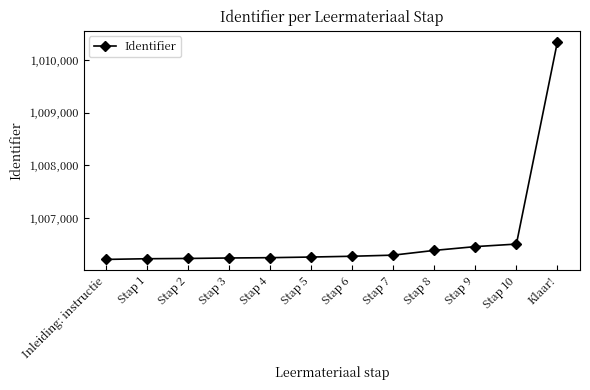

What is the smallest value displayed?

1006215